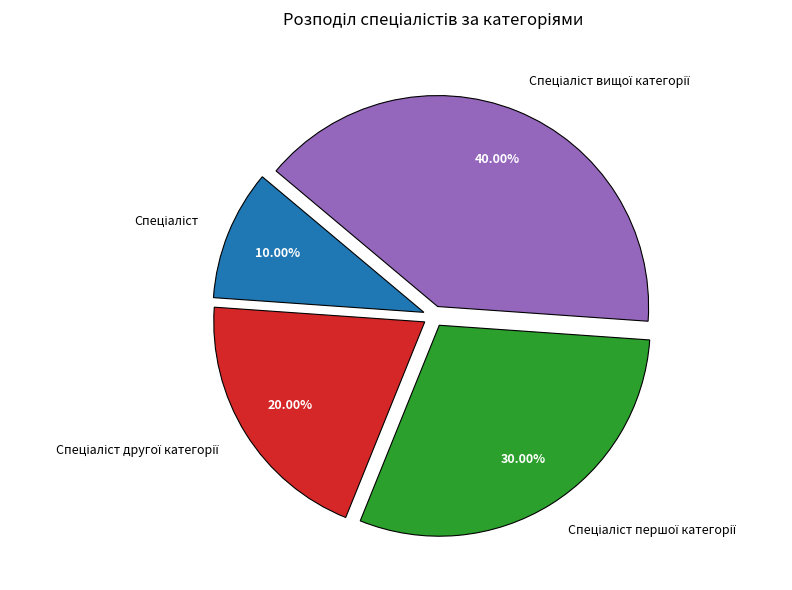

Is there any slice that represents more than half of the pie?

No